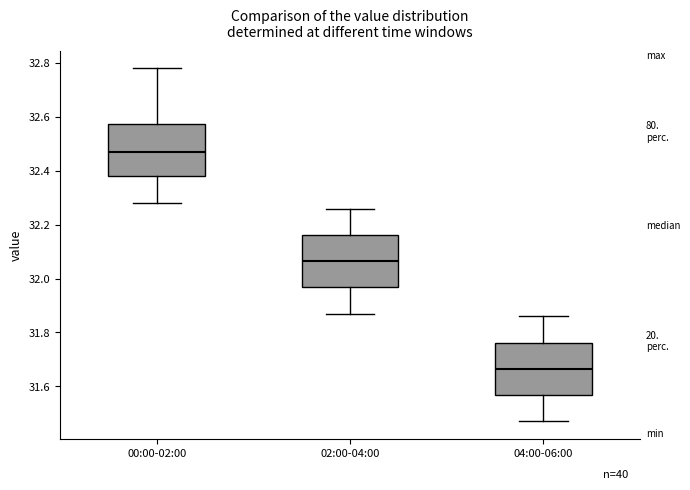

Which box's median line is the lowest?

04:00-06:00